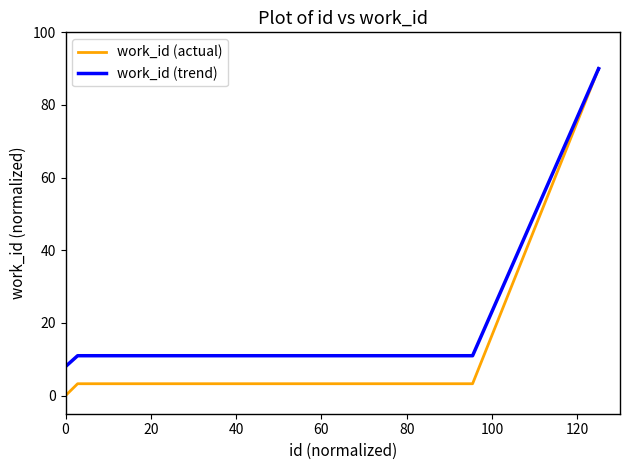

Which series has the largest range (max minus min)?

work_id (actual)